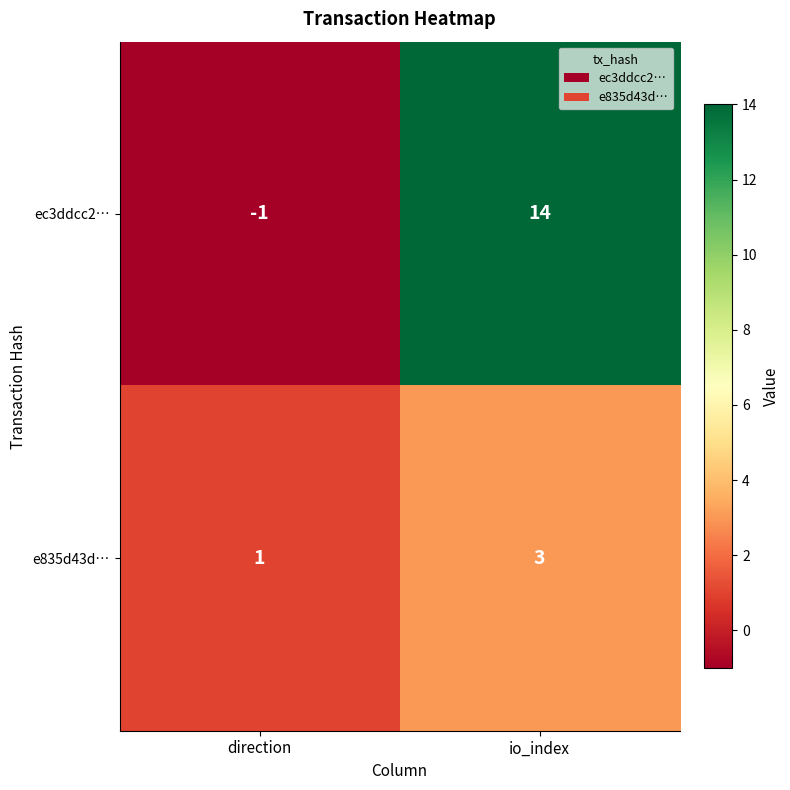

The e835d43d… series shows 1 at io_index. True or false?

False